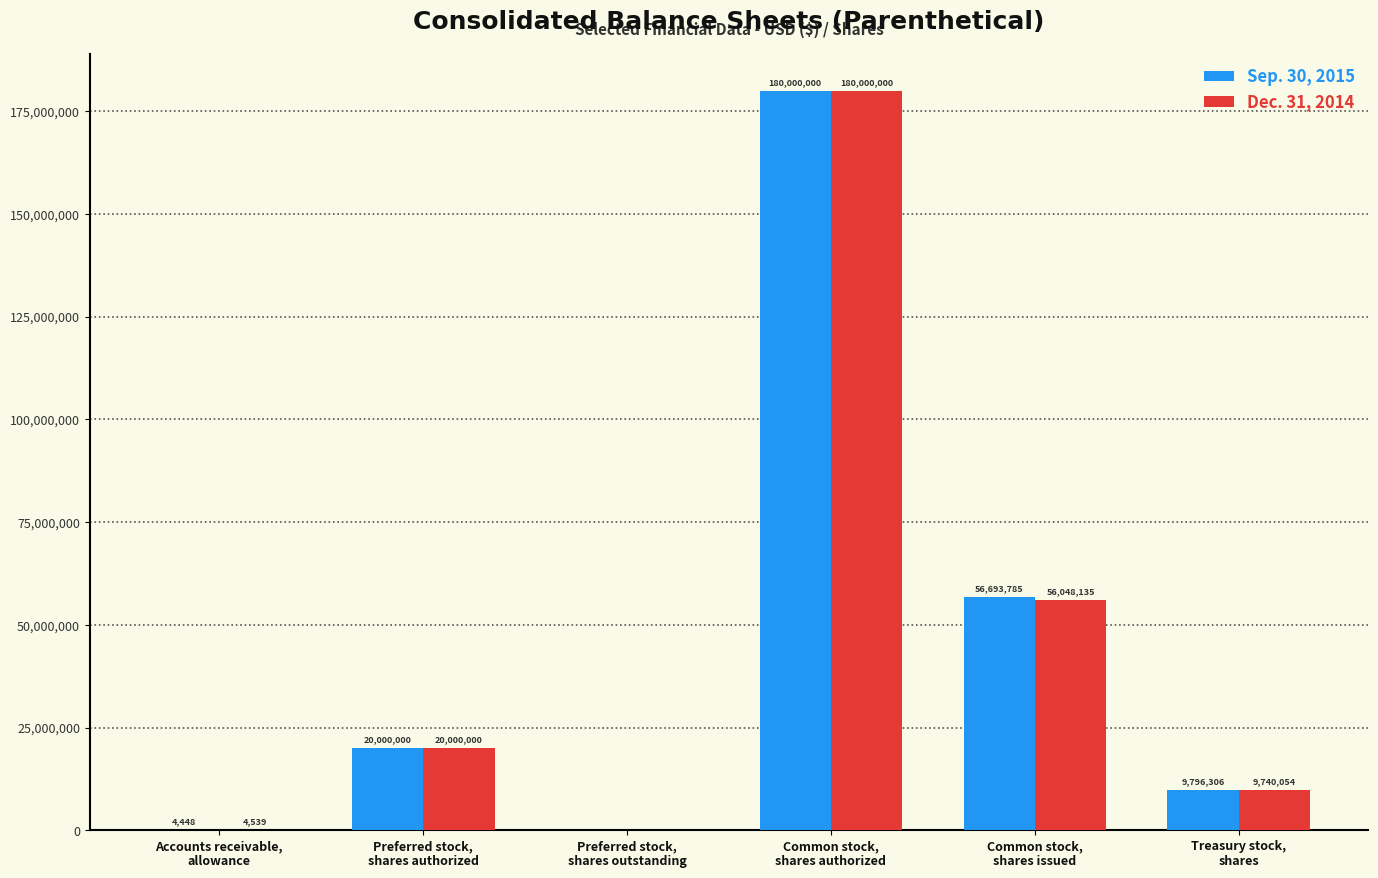

What is the sum of all Dec. 31, 2014 values?

265792728